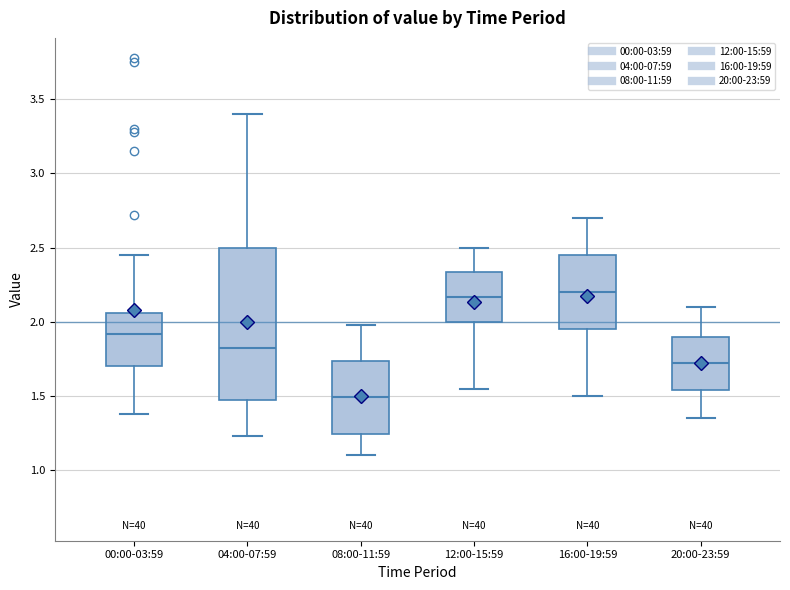

Reading left to right, transcribe this box plot: for each box, give where its median line is, the range the box spans, and where its two whiskers end, as read against the y-axis. The values are not printed on the chart, so give them approximately, as read against the axis.

00:00-03:59: median 1.90, box 1.70 to 2.05, whiskers 1.40 to 2.45
04:00-07:59: median 1.85, box 1.45 to 2.50, whiskers 1.25 to 3.40
08:00-11:59: median 1.50, box 1.25 to 1.75, whiskers 1.10 to 2.00
12:00-15:59: median 2.15, box 2.00 to 2.35, whiskers 1.55 to 2.50
16:00-19:59: median 2.20, box 1.95 to 2.45, whiskers 1.50 to 2.70
20:00-23:59: median 1.75, box 1.55 to 1.90, whiskers 1.35 to 2.10